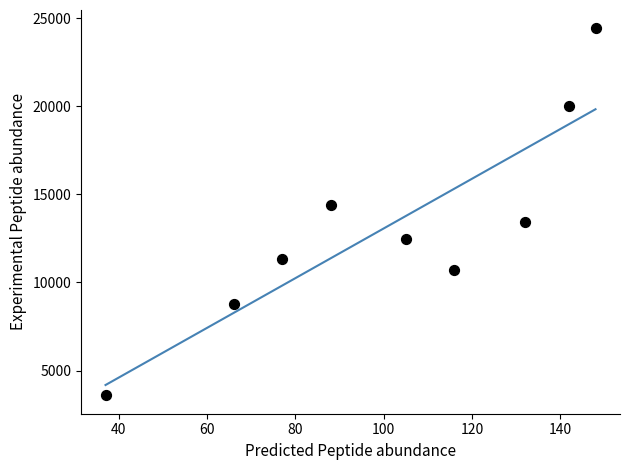

What is the range of X values (max minus min)?

111